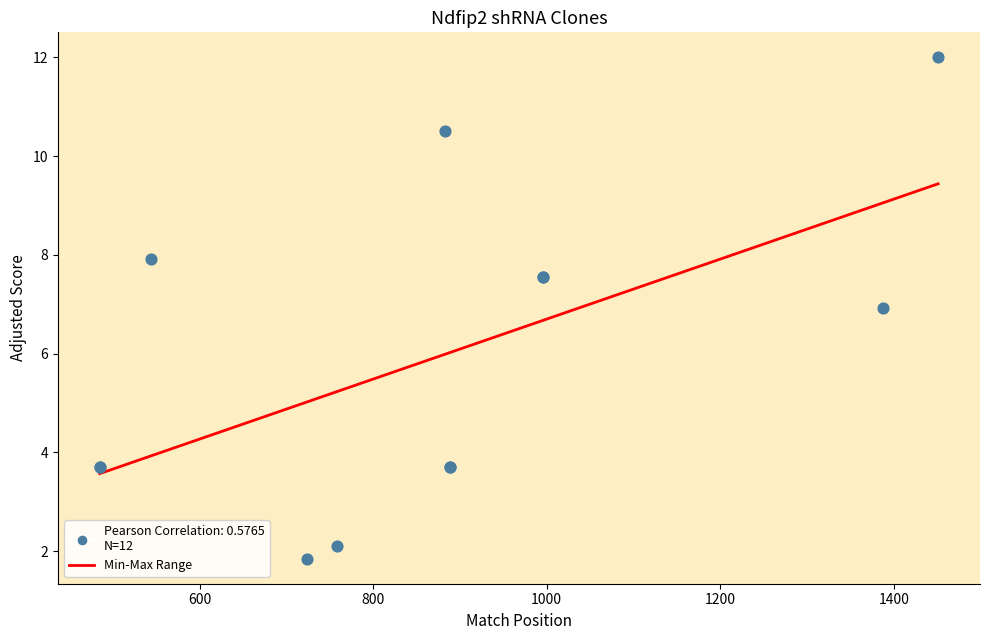

What Y value in the scatter plot is closest to 6?

6.9